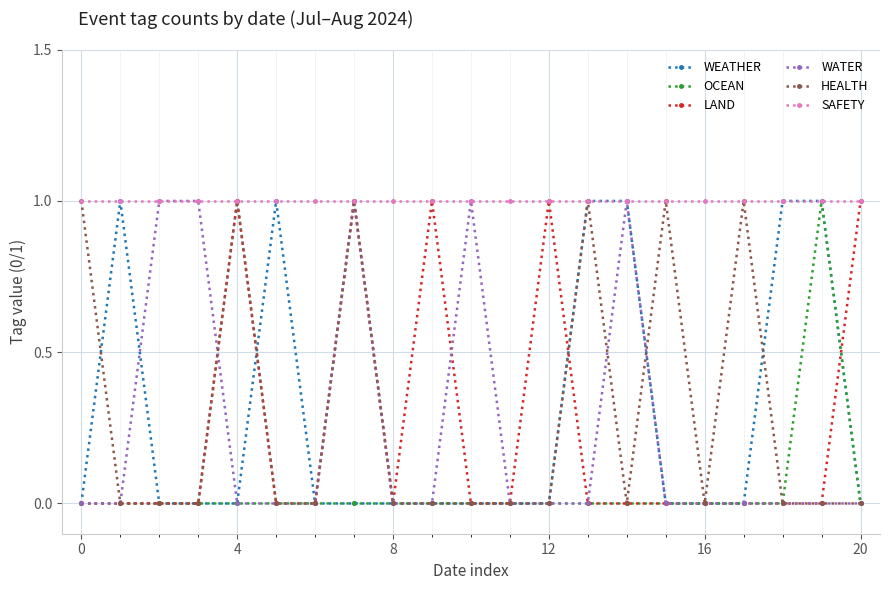

What is the value of the WEATHER point at the 6th from the left?

1